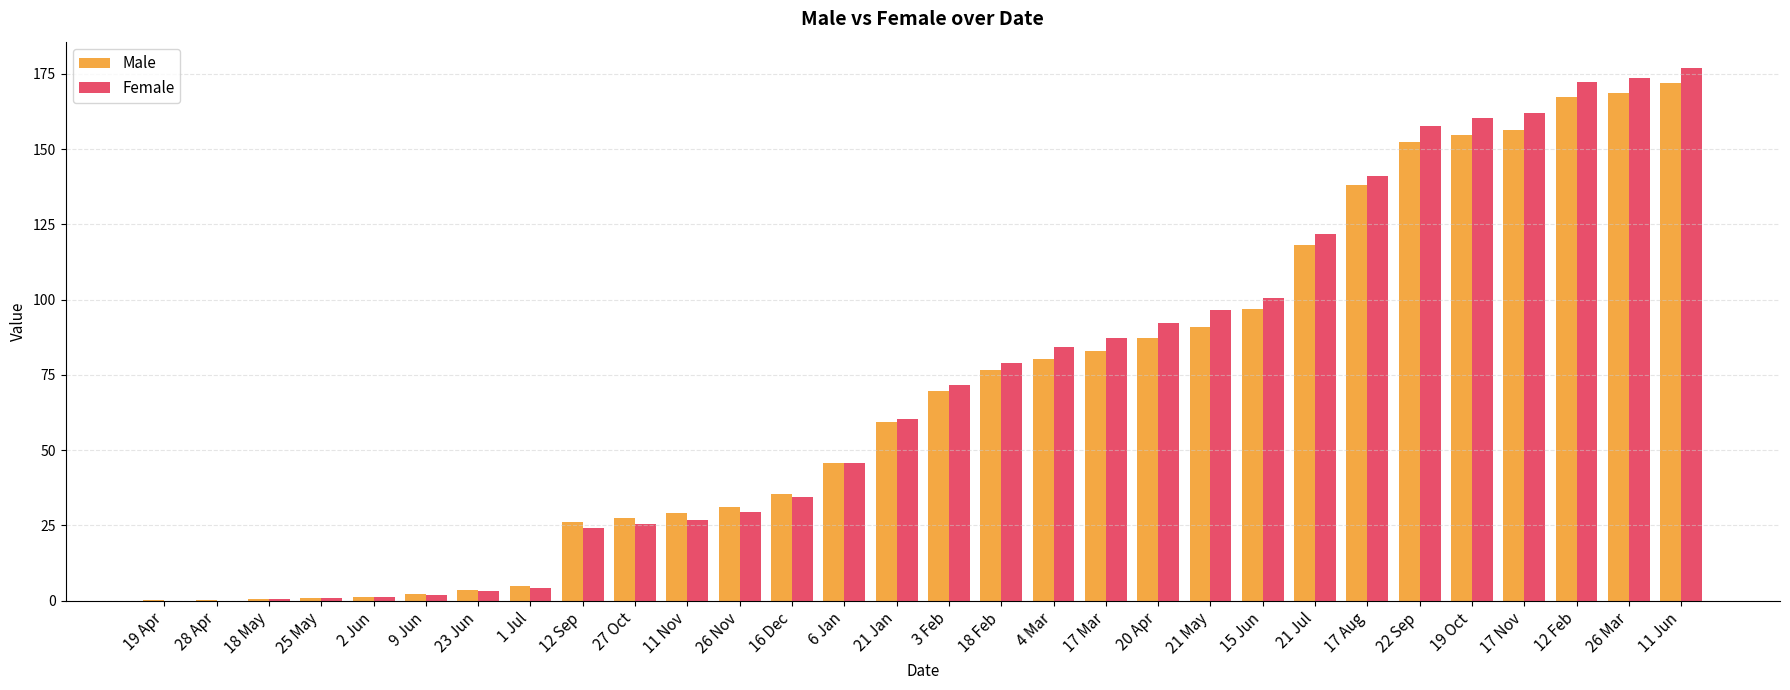

Which series has the largest total across all categories?

Female